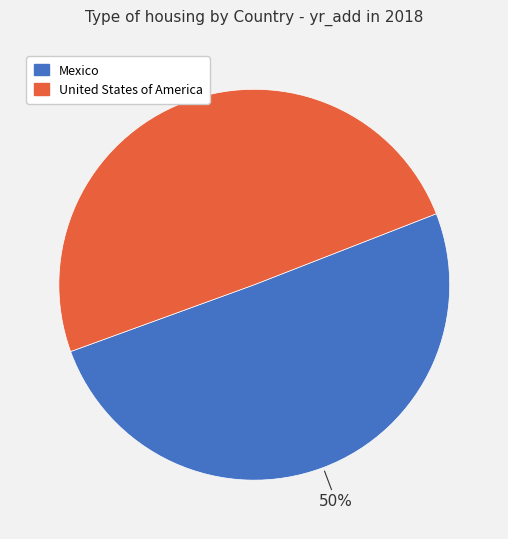

To the nearest percent, what is the average slice percentage?

50%